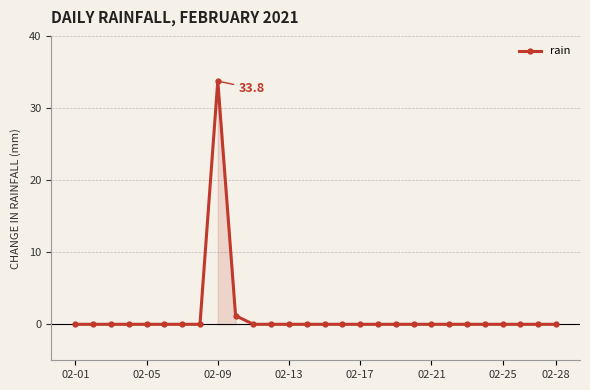

True or false: the data has more than 0 interior local peaks.

True